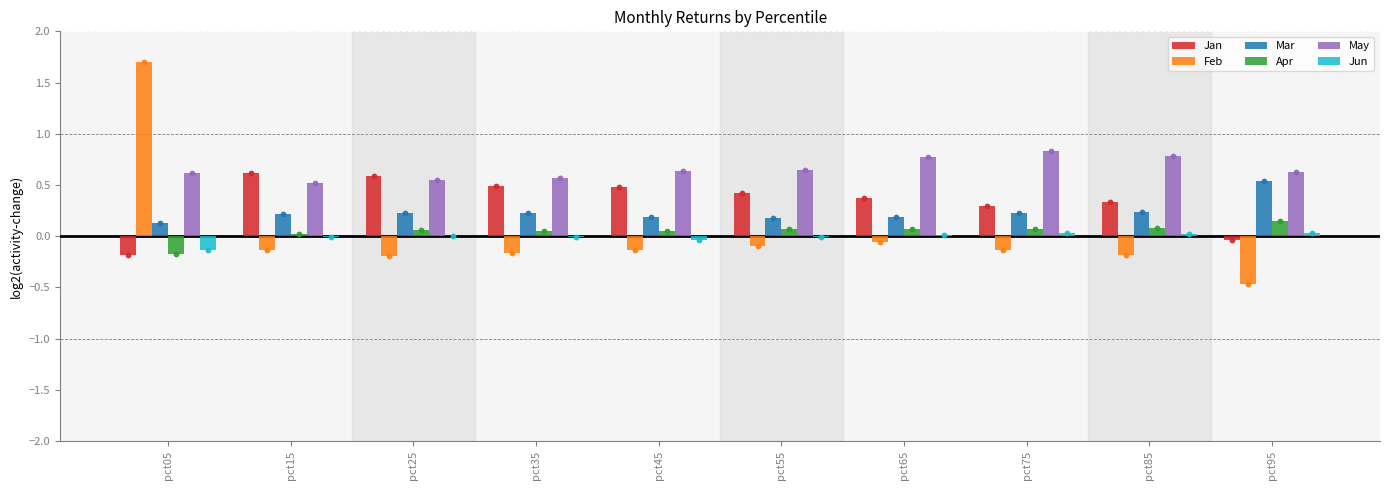

What is the total value across all series at pct85?

1.3